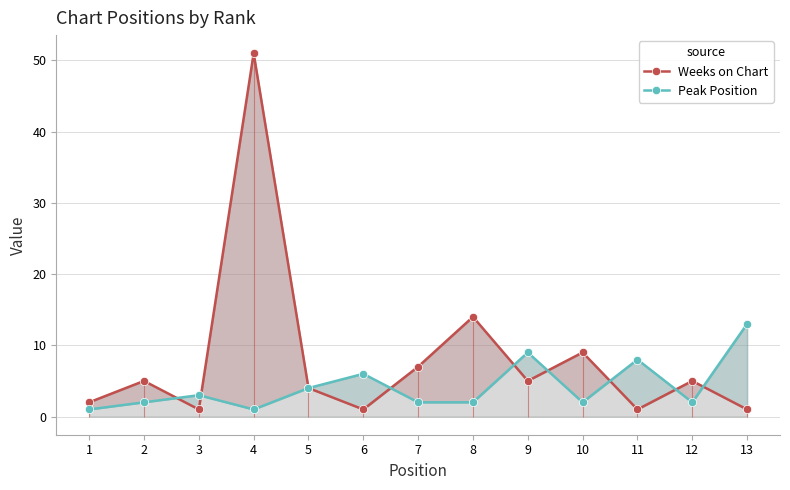

What is the sum of the Weeks on Chart values at 1 and 4?

53